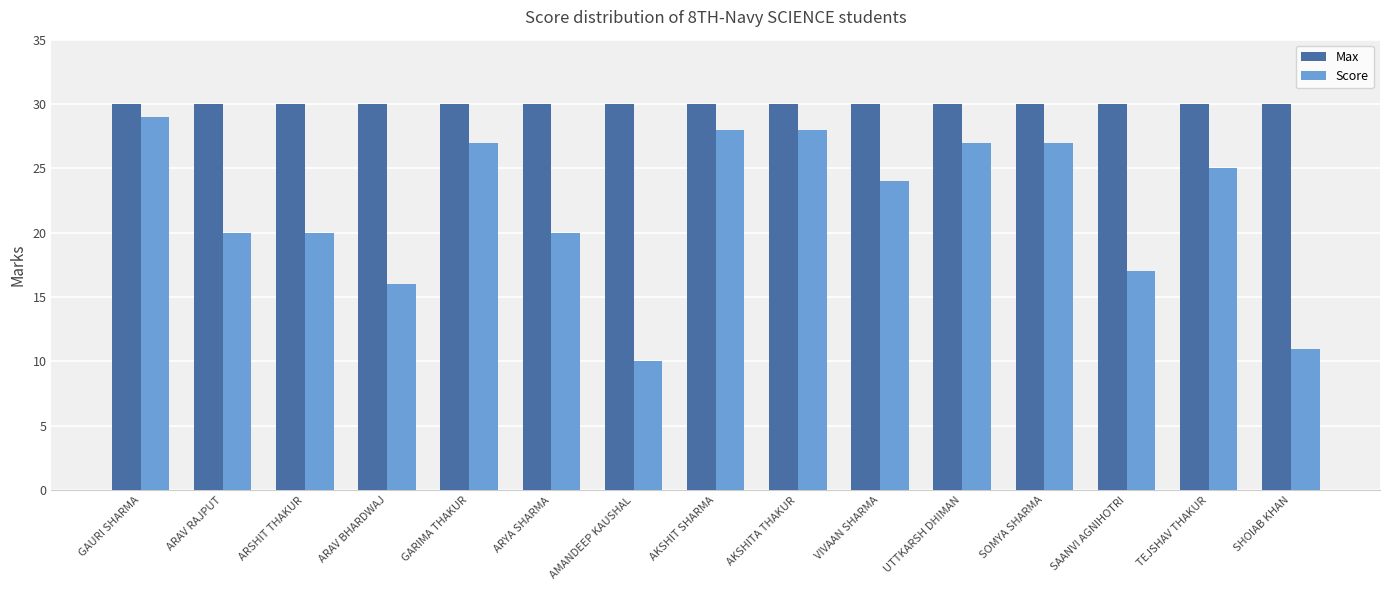

Which category has the highest value in the Score series?

GAURI SHARMA